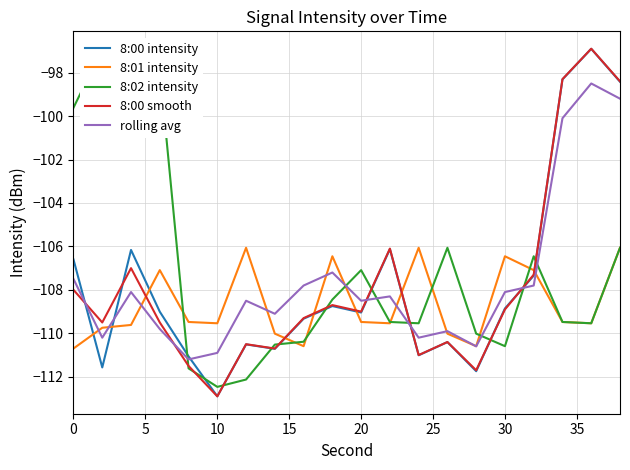

Reading left to right, what are all the values shown in this chart?

8:00 intensity: -106.6	-111.6	-106.2	-109.0	-111.1	-112.9	-110.5	-110.7	-109.3	-108.7	-109.0	-106.1	-111.0	-110.4	-111.7	-108.9	-107.3	-98.3	-96.9	-98.4
8:01 intensity: -110.7	-109.7	-109.6	-107.1	-109.5	-109.5	-106.1	-110.0	-110.6	-106.5	-109.5	-109.5	-106.1	-110.0	-110.6	-106.5	-107.1	-109.5	-109.5	-106.1
8:02 intensity: -99.6	-96.9	-97.2	-97.8	-111.6	-112.5	-112.1	-110.5	-110.4	-108.4	-107.1	-109.5	-109.5	-106.1	-110.0	-110.6	-106.5	-109.5	-109.5	-106.1
8:00 smooth: -108.0	-109.5	-107.0	-109.5	-111.5	-112.9	-110.5	-110.7	-109.3	-108.7	-109.0	-106.1	-111.0	-110.4	-111.7	-108.9	-107.3	-98.3	-96.9	-98.4
rolling avg: -107.5	-110.2	-108.1	-109.8	-111.2	-110.9	-108.5	-109.1	-107.8	-107.2	-108.5	-108.3	-110.2	-109.9	-110.6	-108.1	-107.8	-100.1	-98.5	-99.2